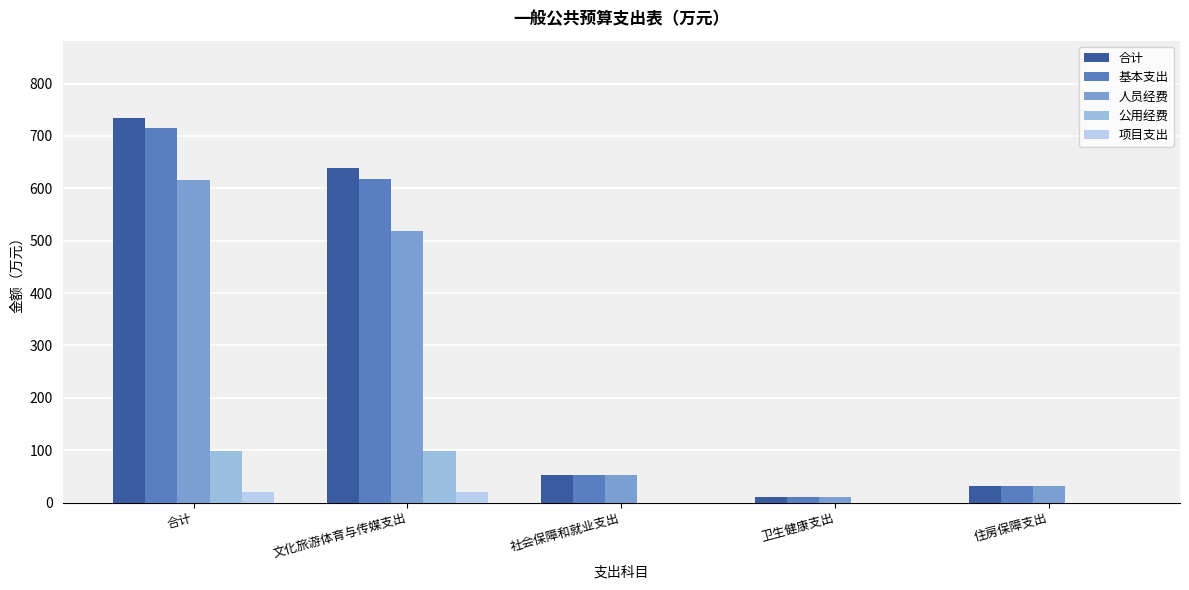

How many groups of bars are there?

5